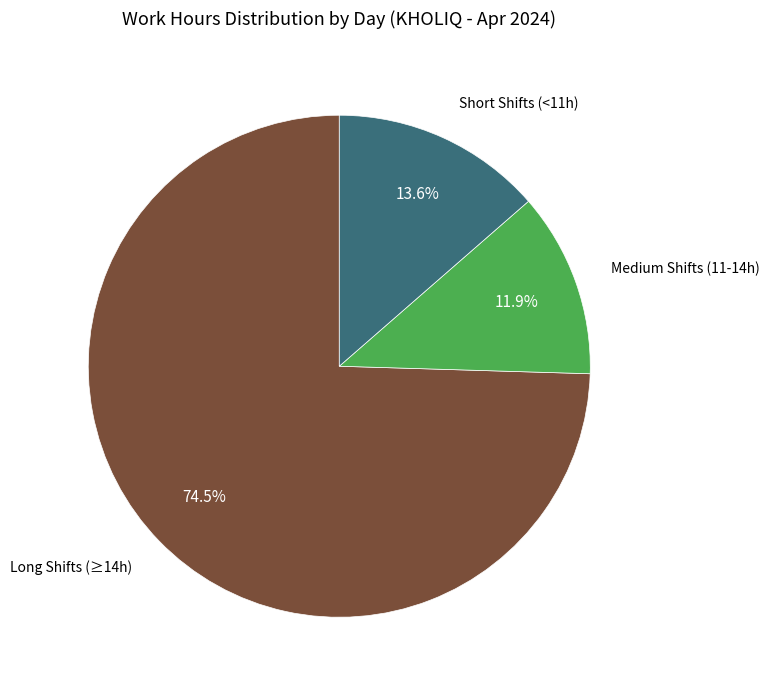

Is there any slice that represents more than half of the pie?

Yes